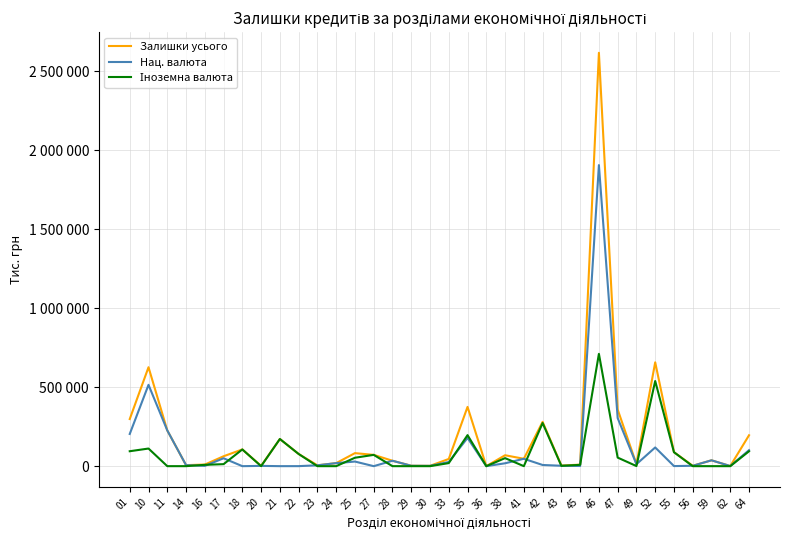

Which category has the lowest value across all series?

18